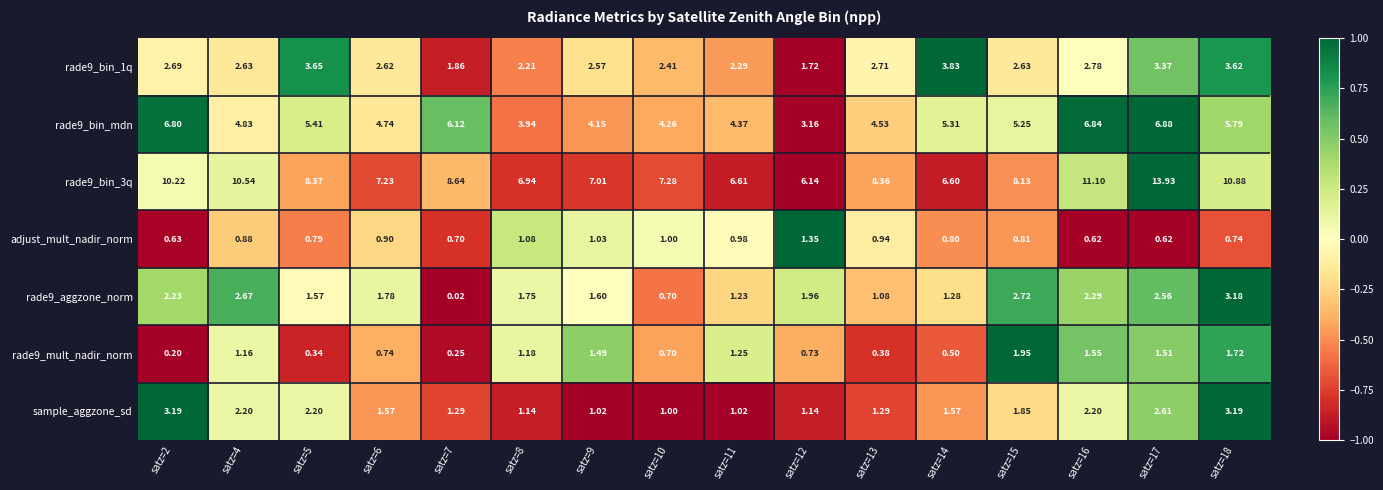

How many data points in rade9_bin_mdn are less than 5?

8